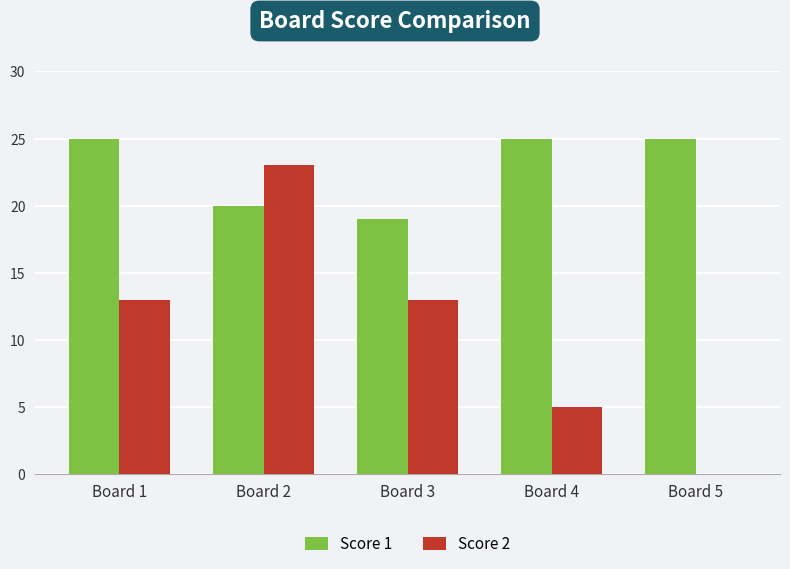

What is the total value across all series at Board 4?

30